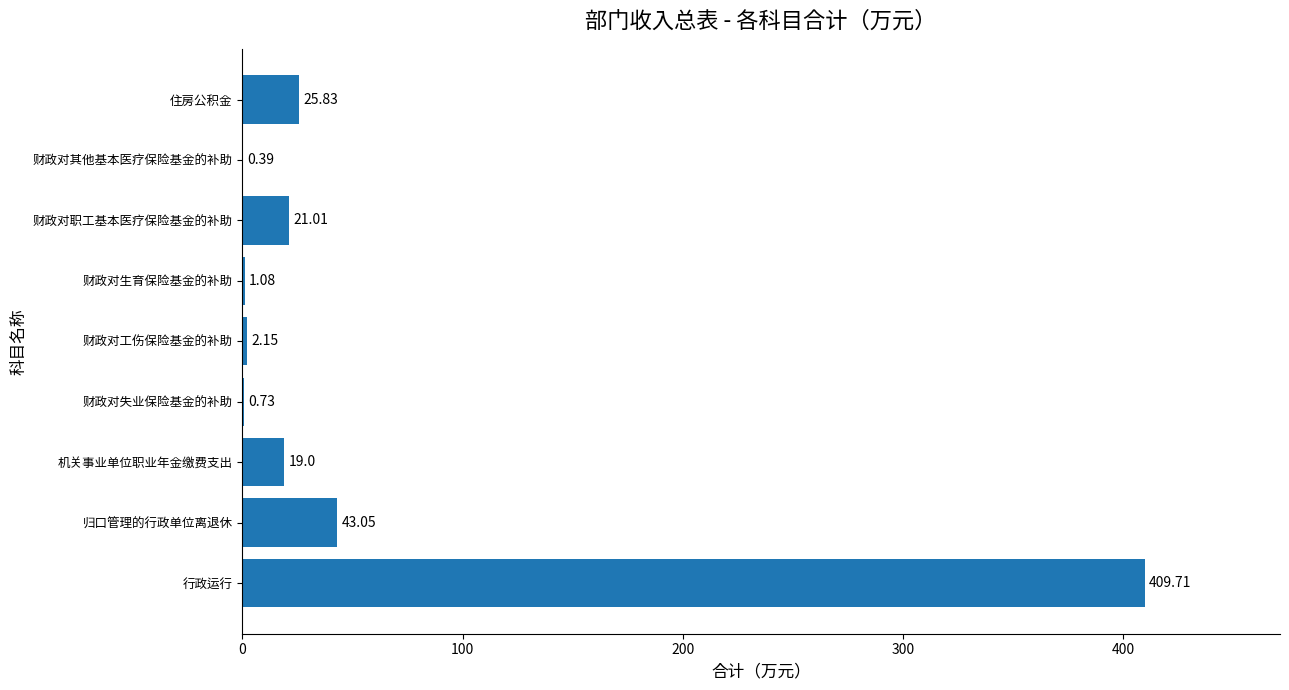

What is the sum of the values at 财政对其他基本医疗保险基金的补助 and 住房公积金?

26.2